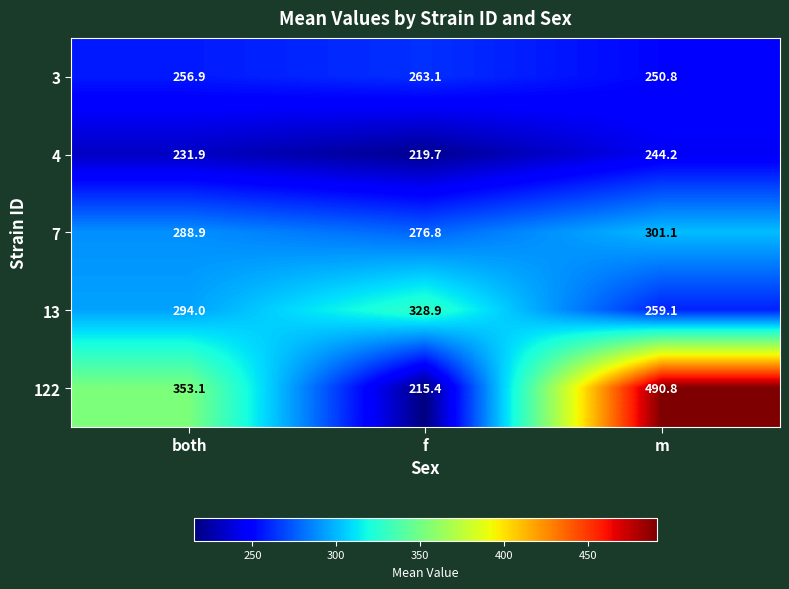

Rank the series at f from lowest to highest value.

122, 4, 3, 7, 13